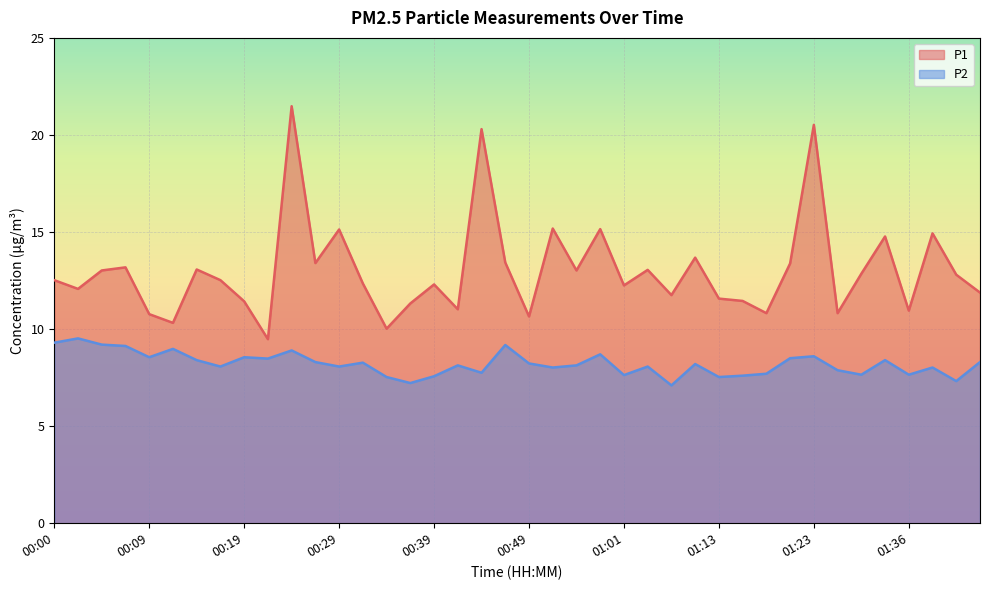

Where is the first local minimum for P1?

00:02